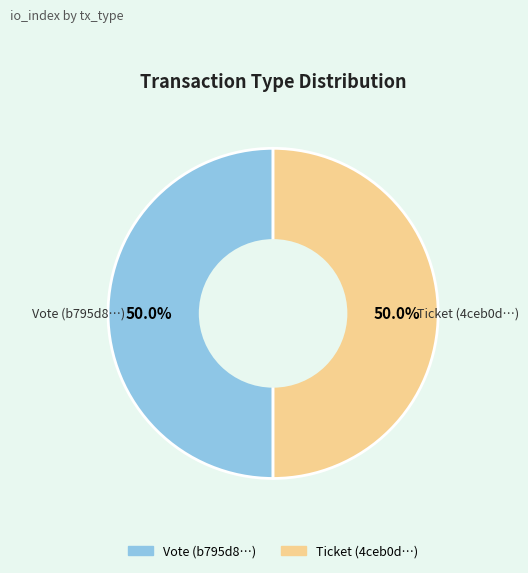

Combined, do Vote and Ticket account for over 50%?

Yes